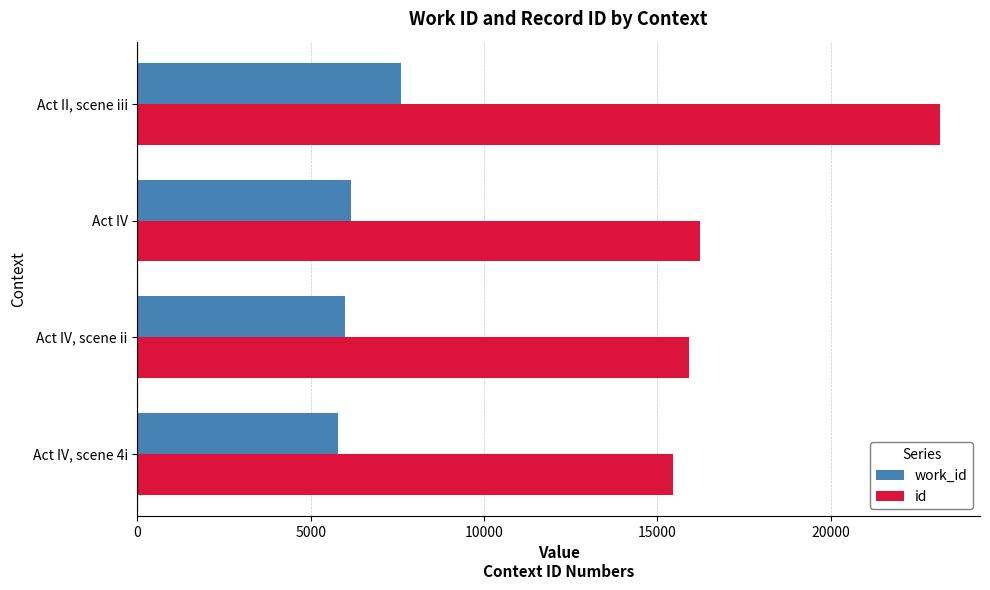

Rank the series by their average value, from lowest to highest.

work_id, id